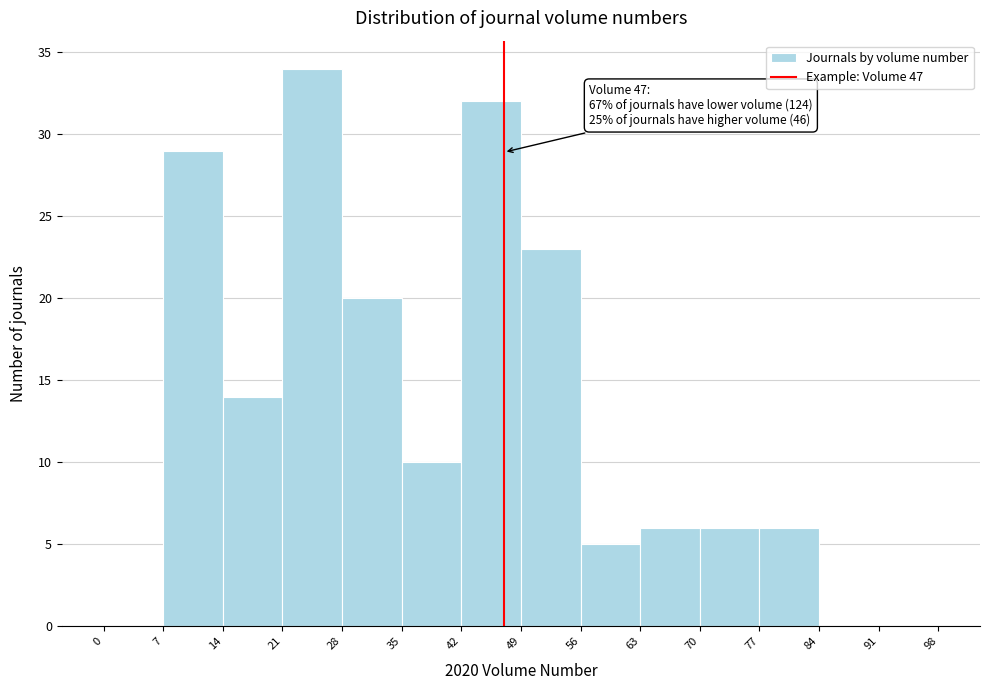

Over which range of the x-axis is the bar tallest?

21 to 28